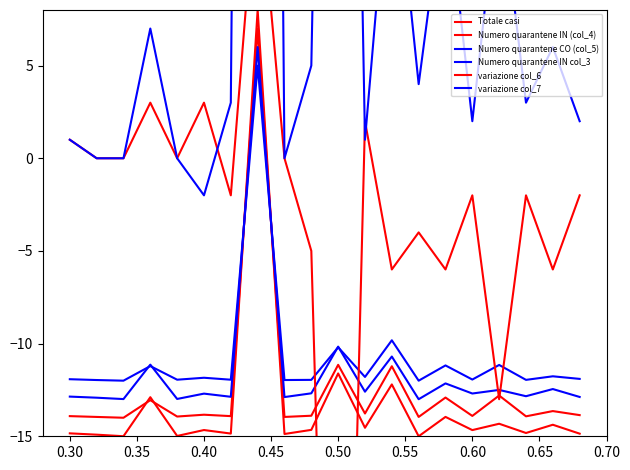

True or false: Numero quarantene CO (col_5) has more than 2 points higher than both neighbors.

True